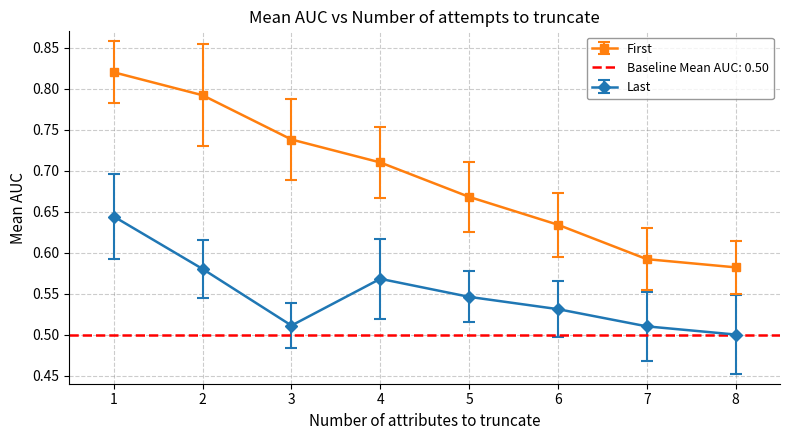

True or false: First and Last intersect in this chart.

False